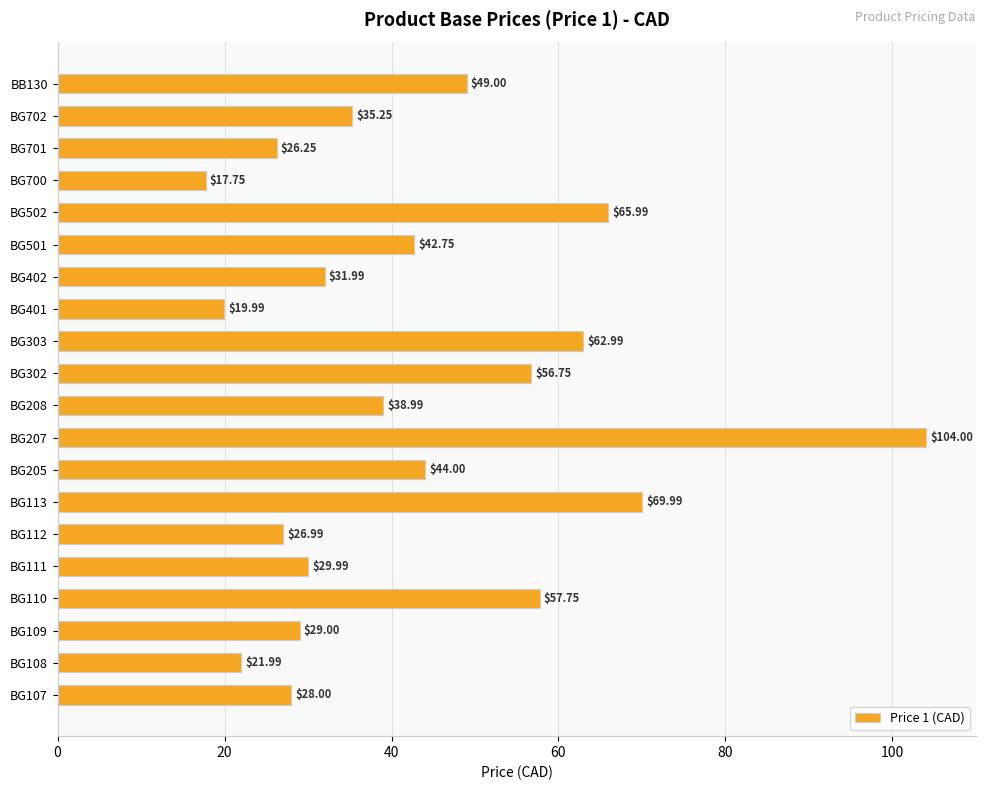

Between BG700 and BG402, which is larger?

BG402